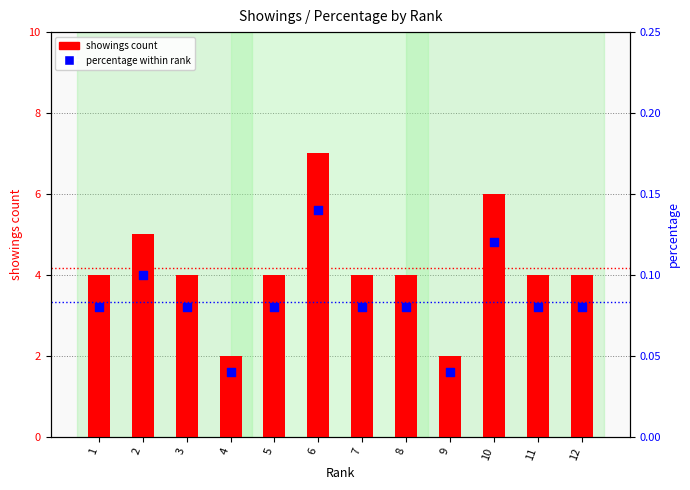

Which series has the largest Y range (max minus min)?

showings count